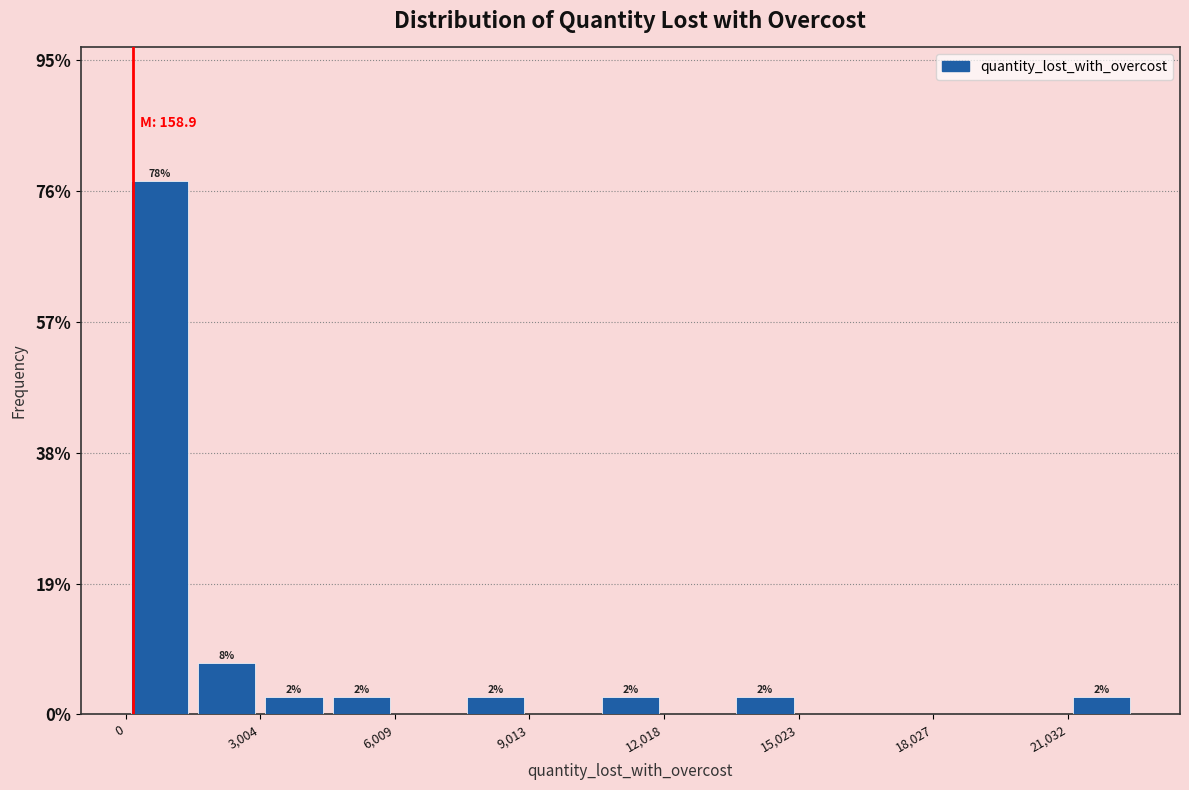

Read against the x-axis, roughly where is the centre of the tallest bar?

1000